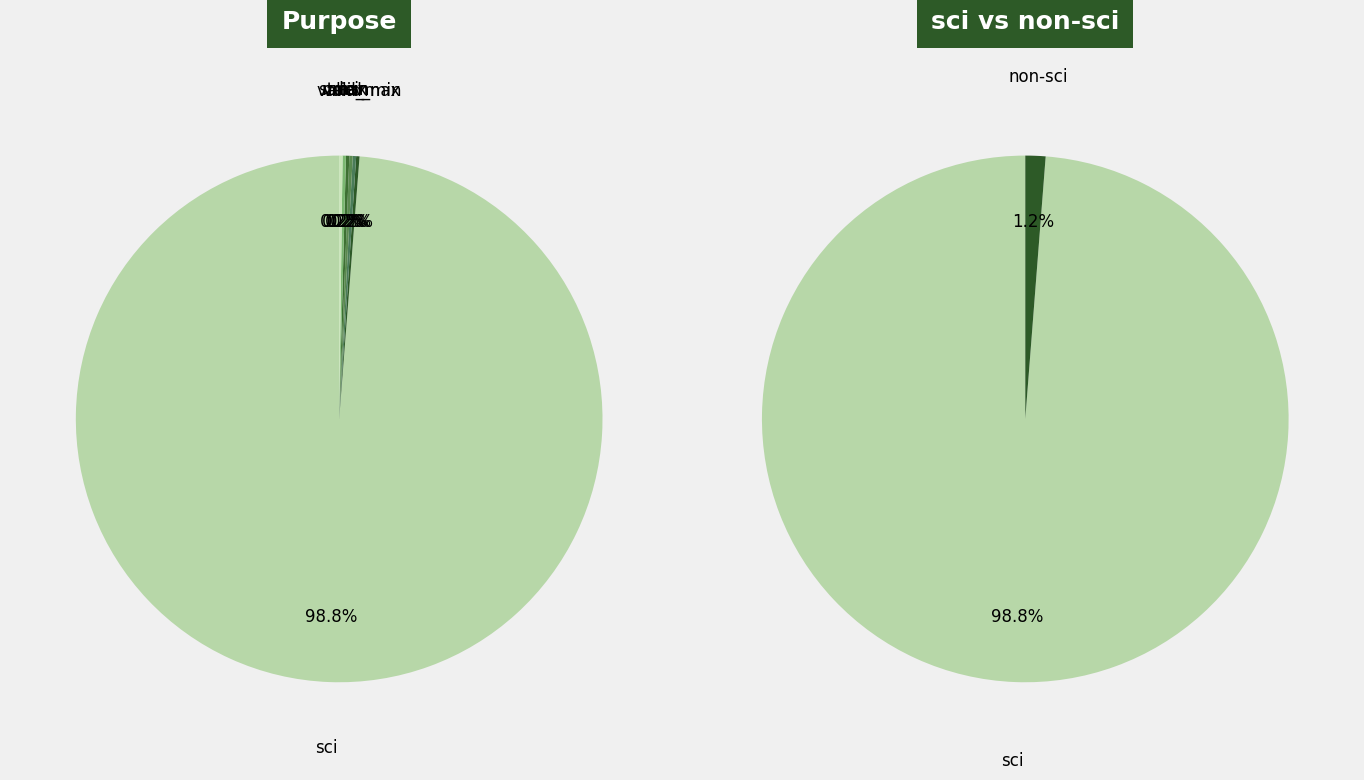

The valid_min slice represents 0% of the pie. True or false?

True